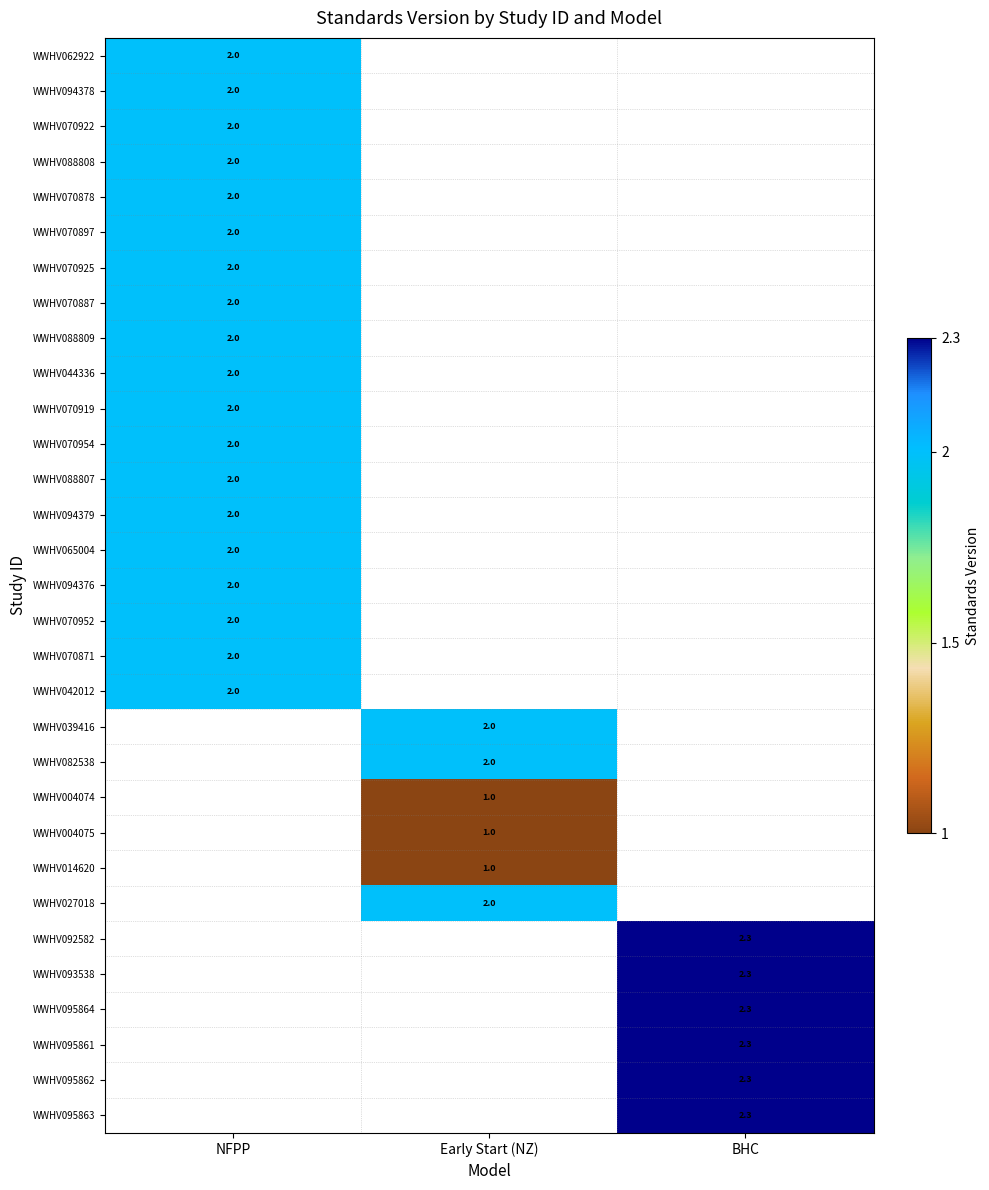

Is it true that WWHV070887 equals 2.0 at NFPP?

True